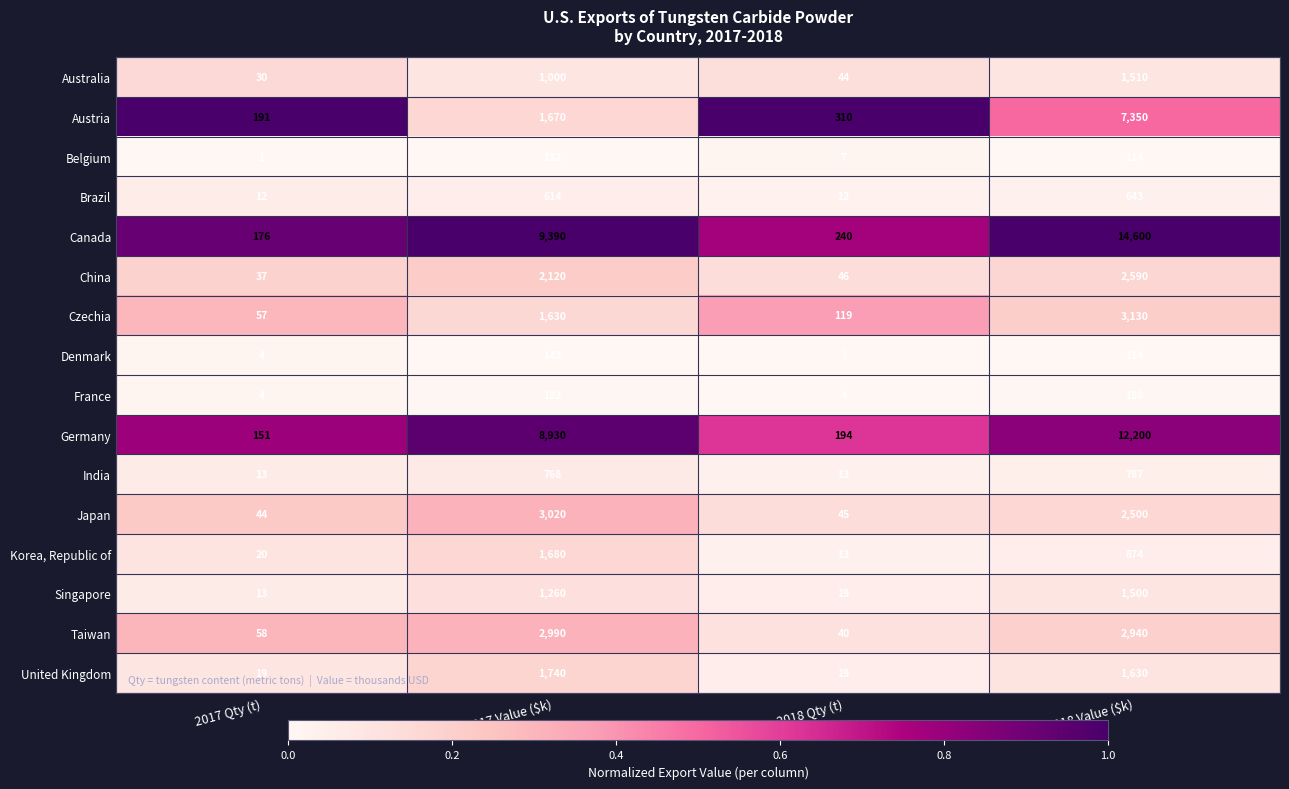

Which category has the highest value across all series?

2018 Value ($k)